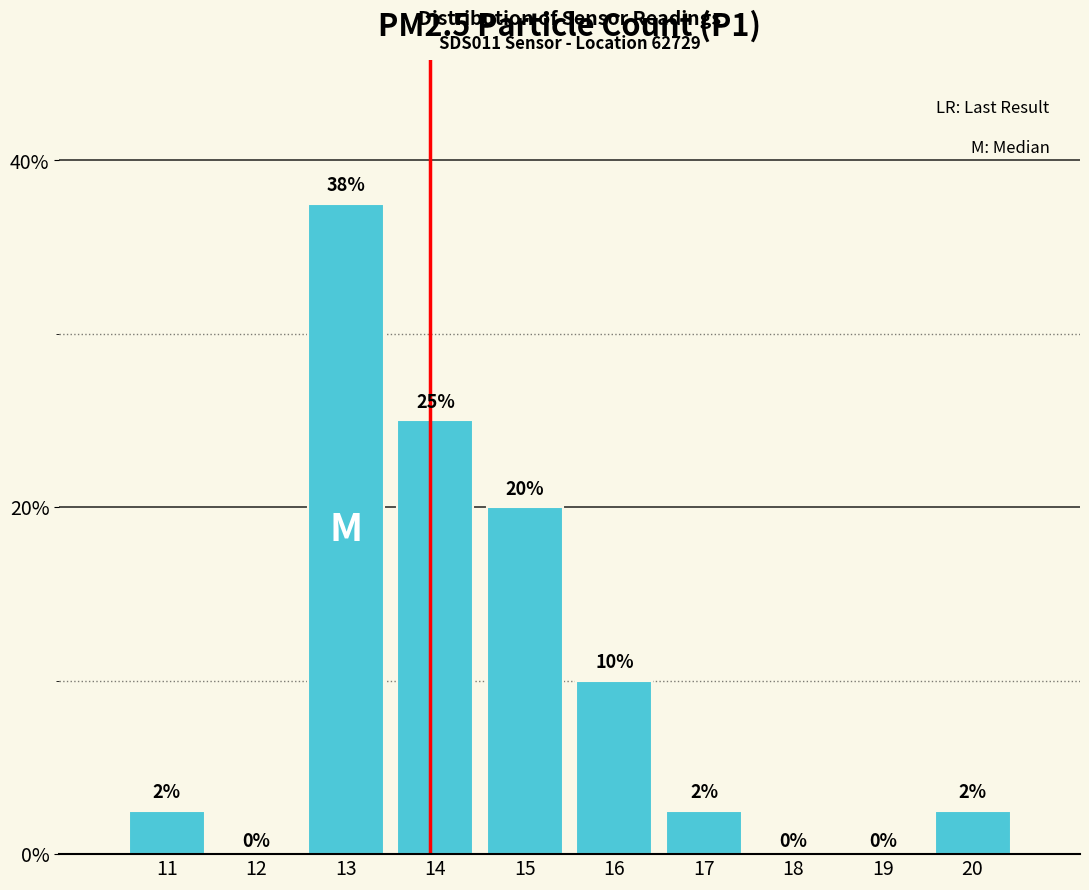

Where is the data nearest to the value 18?

15